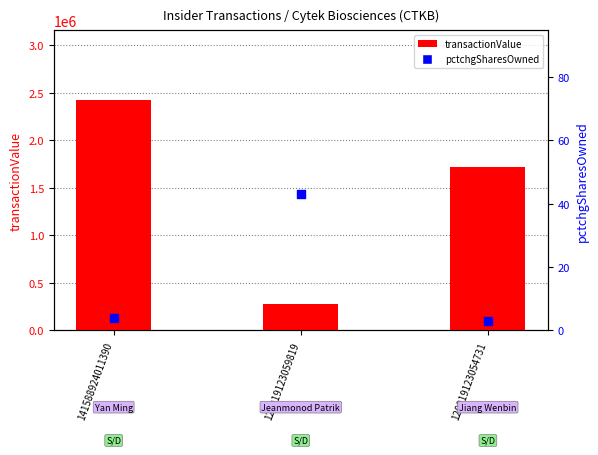

Which series reaches the maximum Y coordinate?

transactionValue